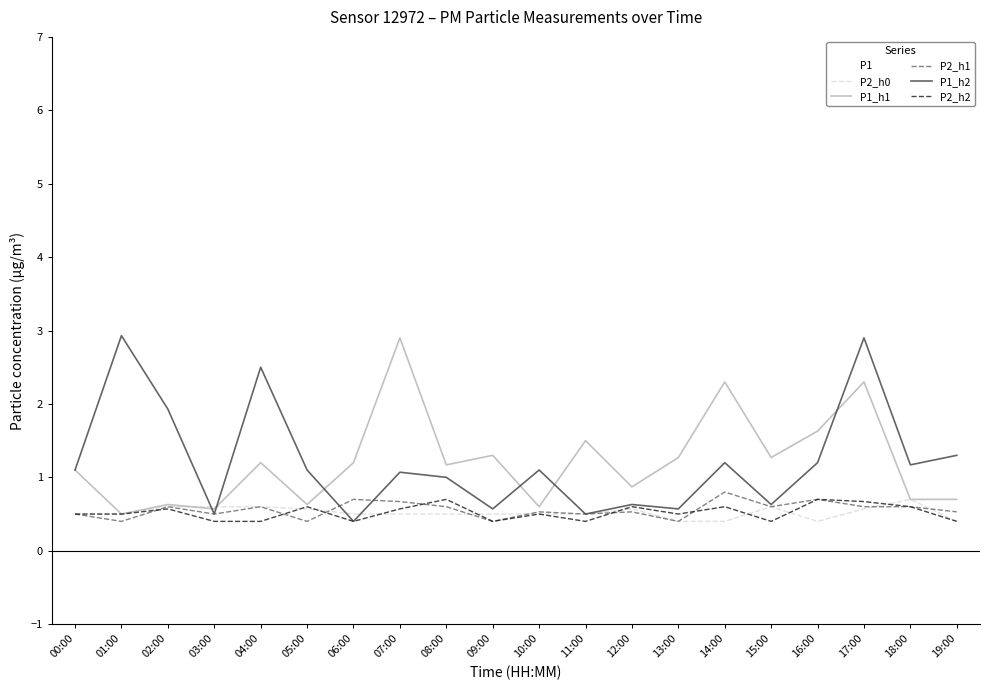

What is the difference between the highest and lowest values at 15:00?

0.9